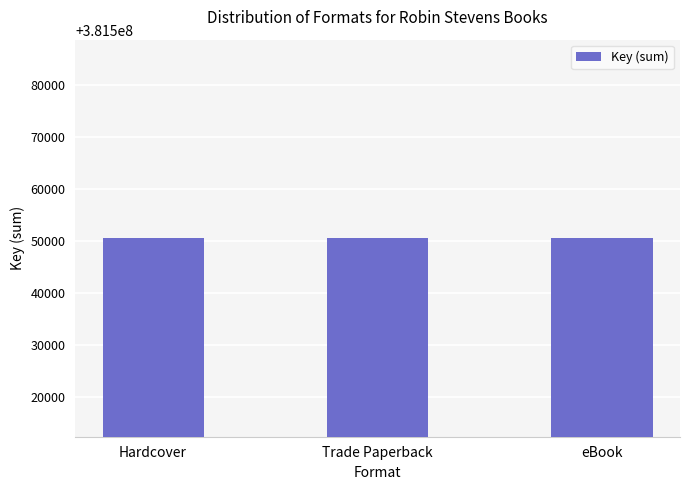

True or false: the data shows 64059363 at Trade Paperback.

False